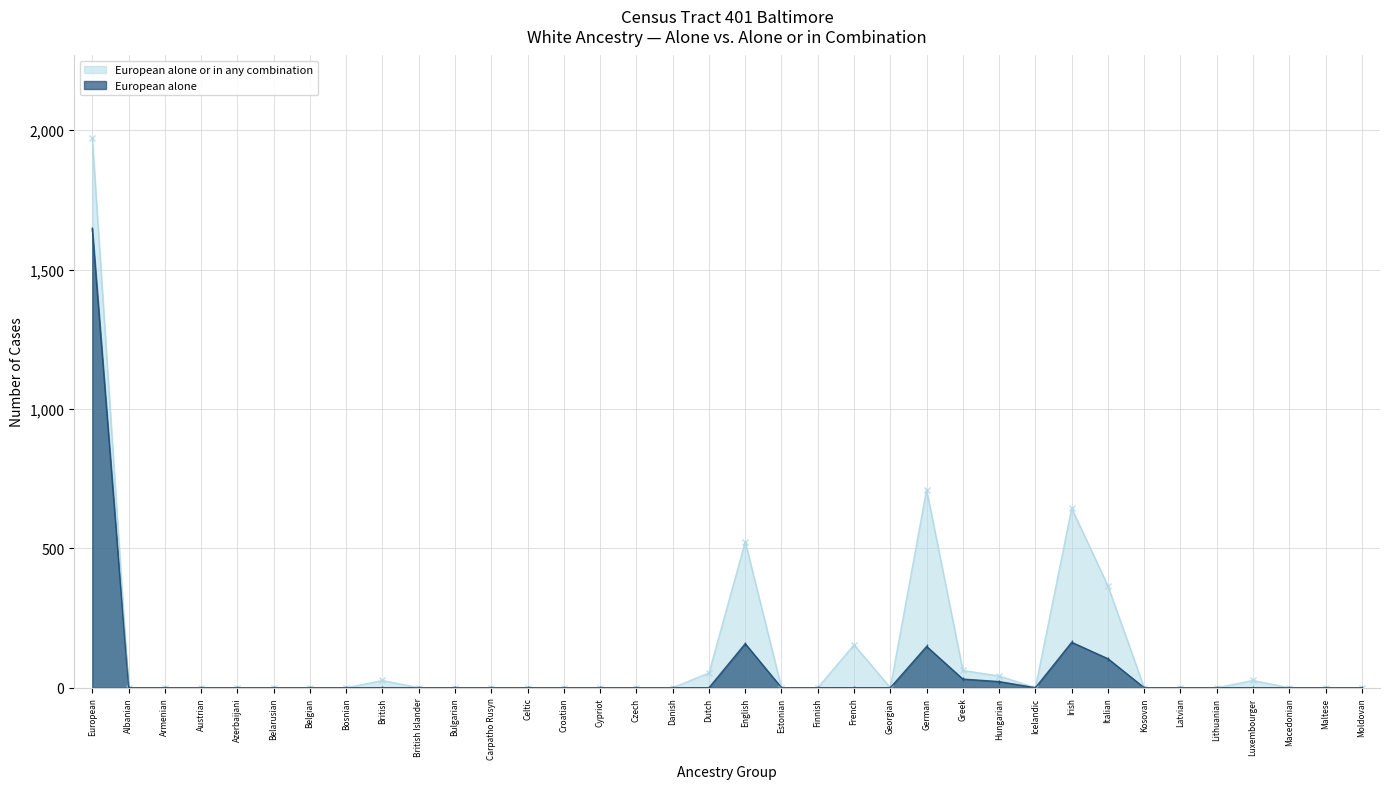

Reading left to right, extract all data points from this chart.

European alone or in any combination: European=1972	Albanian=0	Armenian=0	Austrian=0	Azerbaijani=0	Belarusian=0	Belgian=0	Bosnian=0	British=26	British Islander=0	Bulgarian=0	Carpatho Rusyn=0	Celtic=0	Croatian=0	Cypriot=0	Czech=0	Danish=0	Dutch=53	English=524	Estonian=0	Finnish=0	French=154	Georgian=0	German=711	Greek=62	Hungarian=42	Icelandic=0	Irish=644	Italian=365	Kosovan=0	Latvian=0	Lithuanian=0	Luxembourger=26	Macedonian=0	Maltese=0	Moldovan=0
European alone: European=1646	Albanian=0	Armenian=0	Austrian=0	Azerbaijani=0	Belarusian=0	Belgian=0	Bosnian=0	British=0	British Islander=0	Bulgarian=0	Carpatho Rusyn=0	Celtic=0	Croatian=0	Cypriot=0	Czech=0	Danish=0	Dutch=0	English=158	Estonian=0	Finnish=0	French=0	Georgian=0	German=148	Greek=31	Hungarian=22	Icelandic=0	Irish=163	Italian=104	Kosovan=0	Latvian=0	Lithuanian=0	Luxembourger=0	Macedonian=0	Maltese=0	Moldovan=0